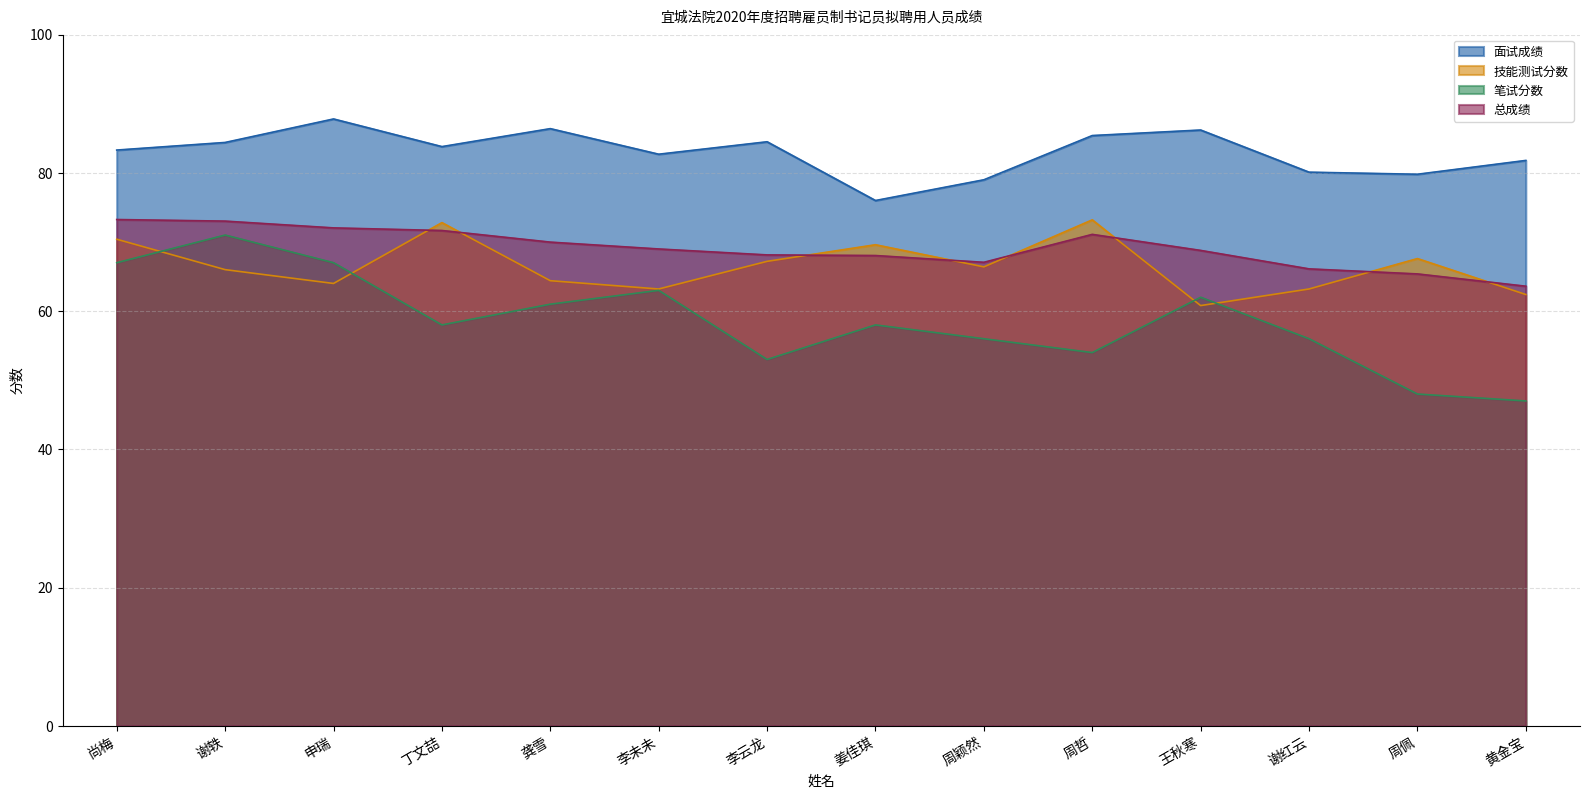

At which category is the sum across all series the highest?

谢轶